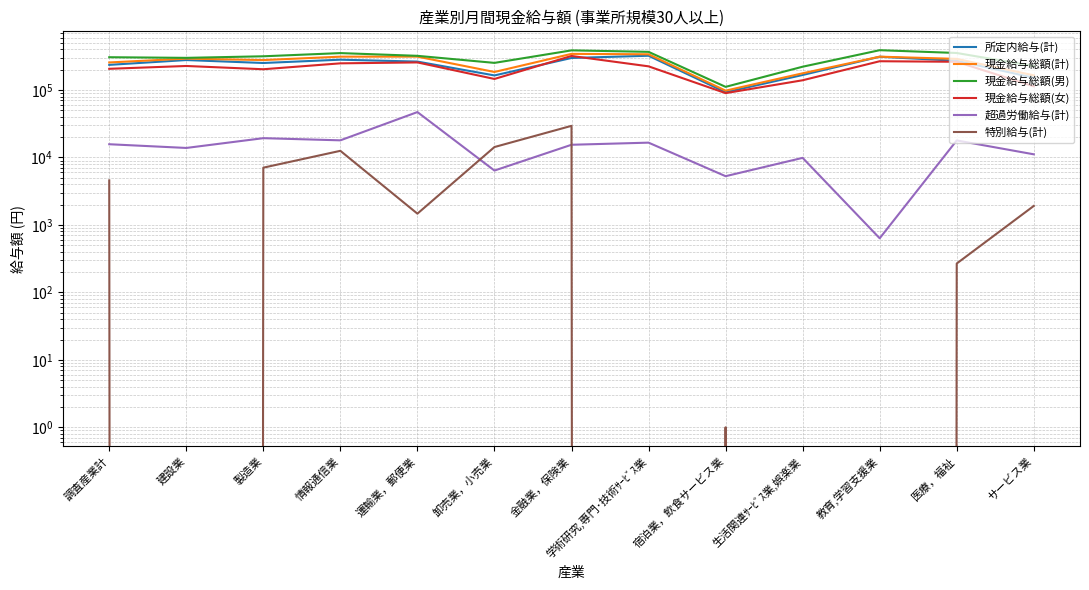

Which label corresponds to the largest value in the chart?

教育,学習支援業